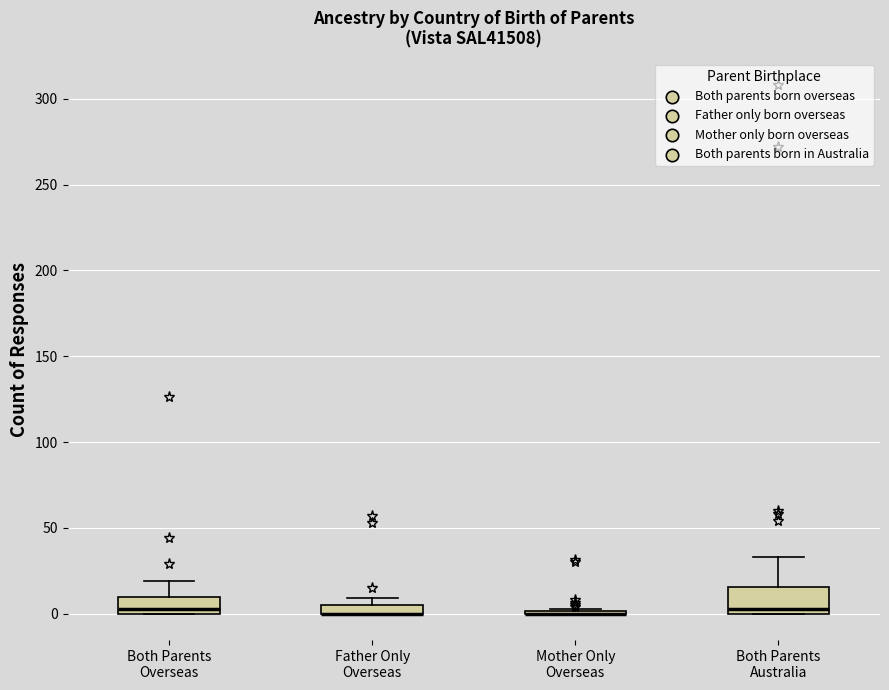

Which box is the tallest, from its lower edge to its upper edge?

Both Parents Australia